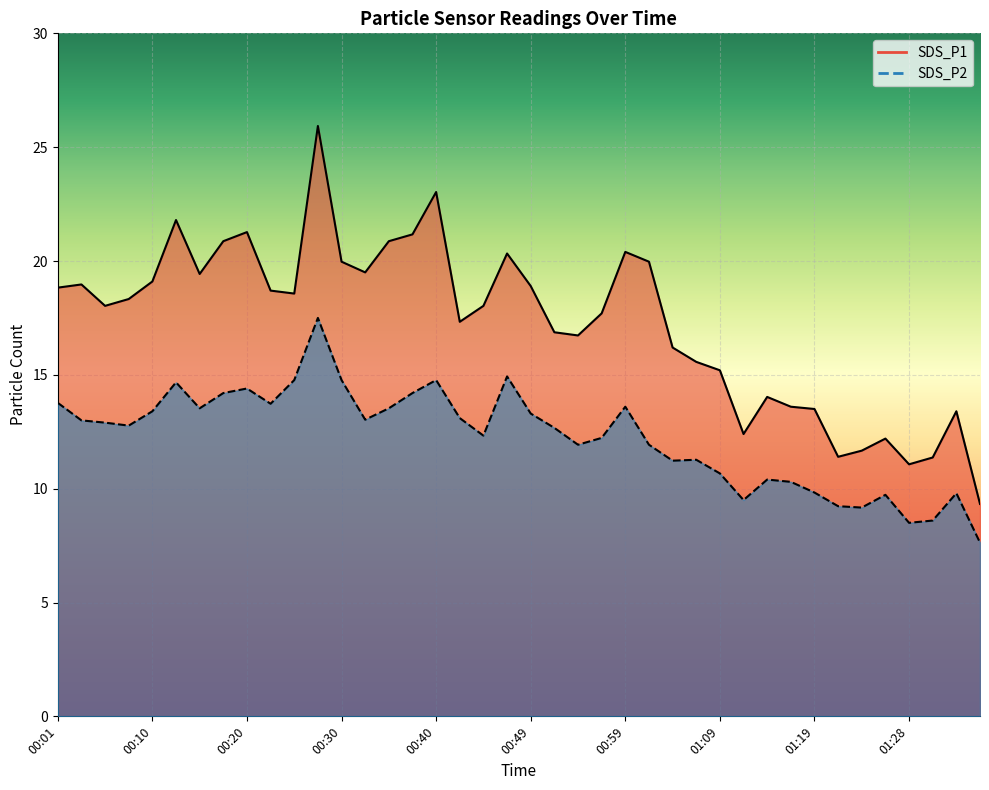

True or false: SDS_P2 and SDS_P1 intersect in this chart.

False